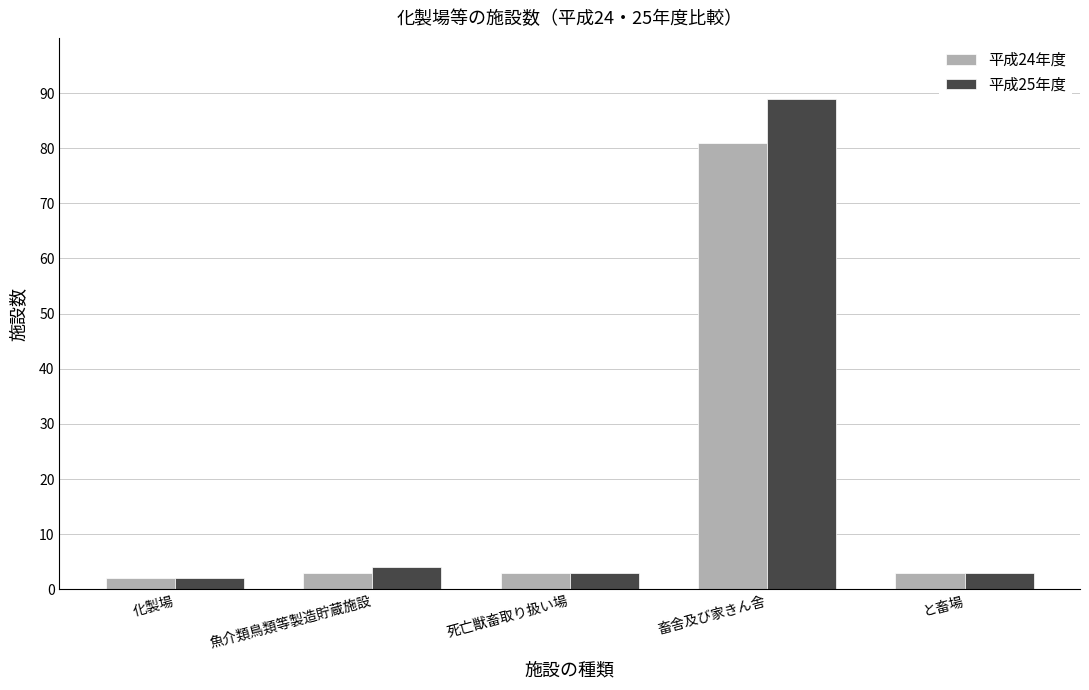

What are all the series names shown in the legend?

平成24年度, 平成25年度